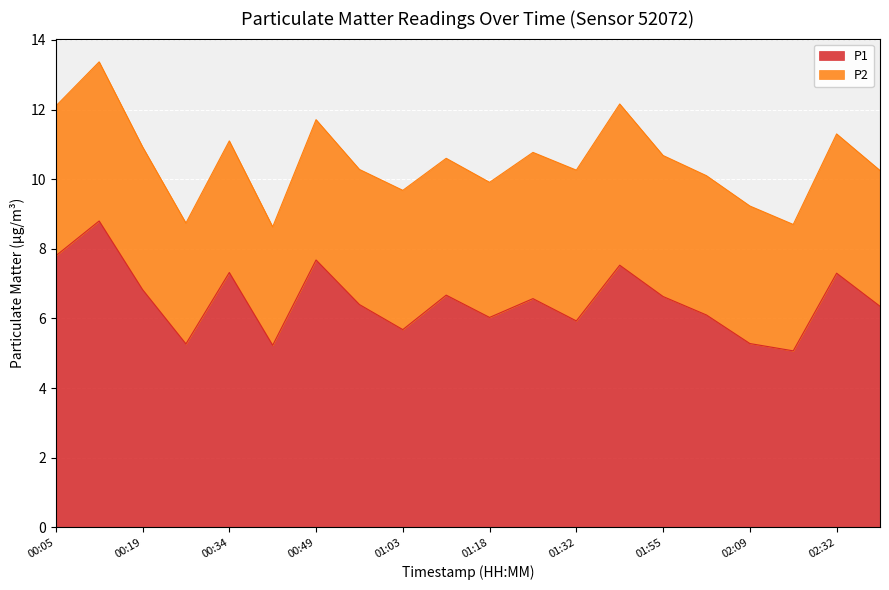

What is the value of the 10th point from the left?

6.7